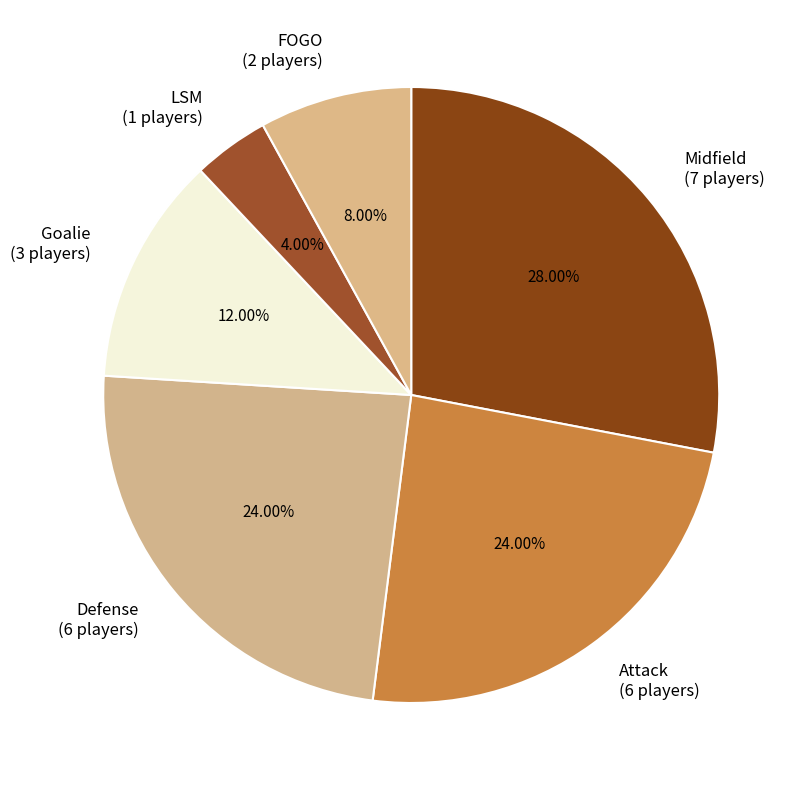

Is there a majority slice in this chart?

No